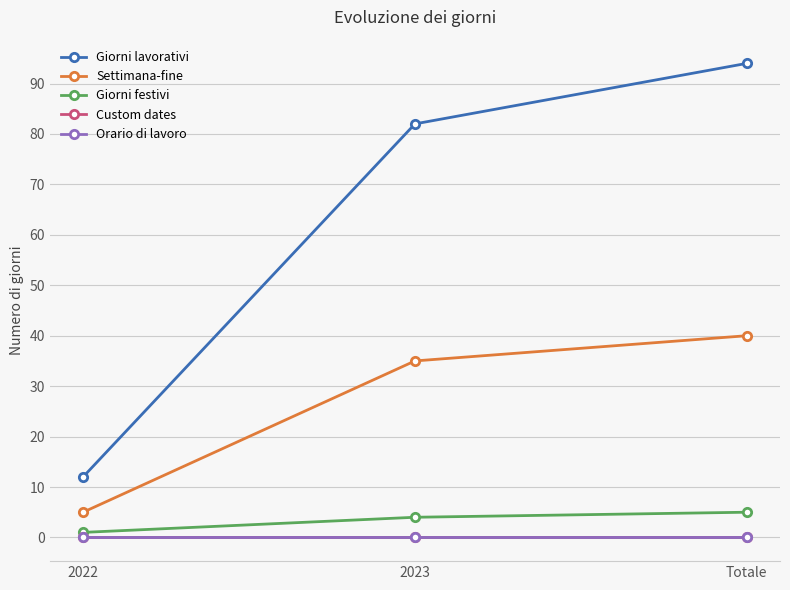

Is this an area chart (filled region under the line)?

No